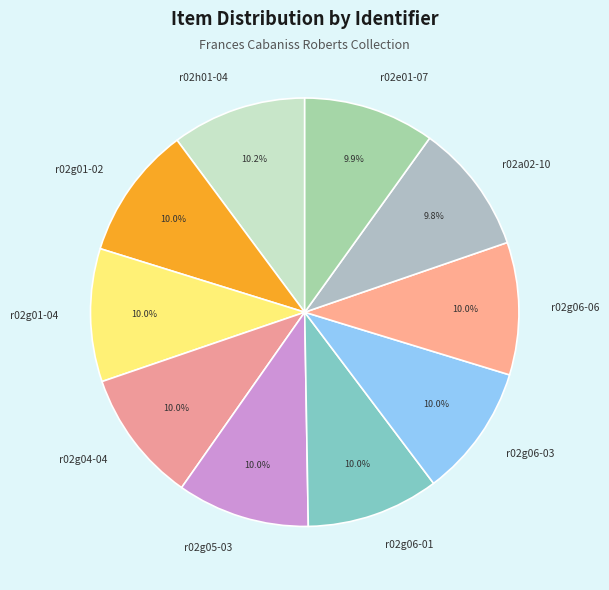

Is it true that r02g06-01 is 10% of the pie?

True